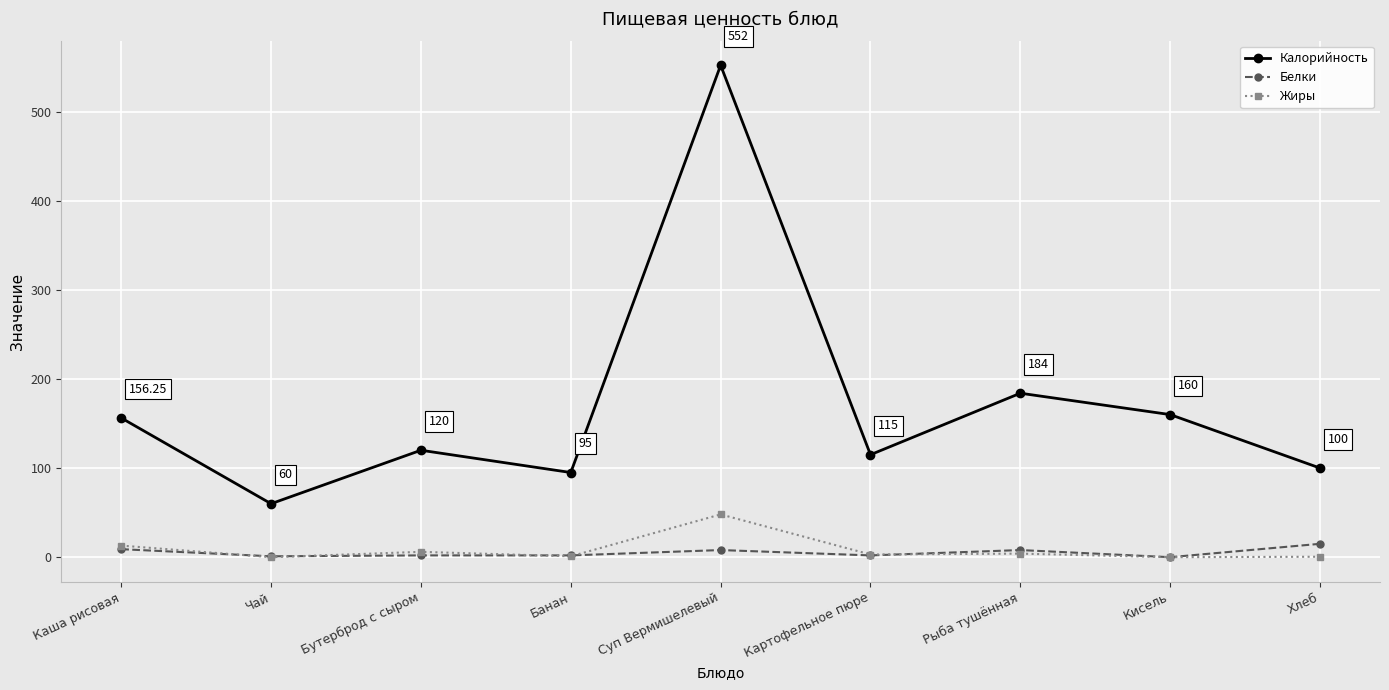

What position from the left is Рыба тушённая?

7